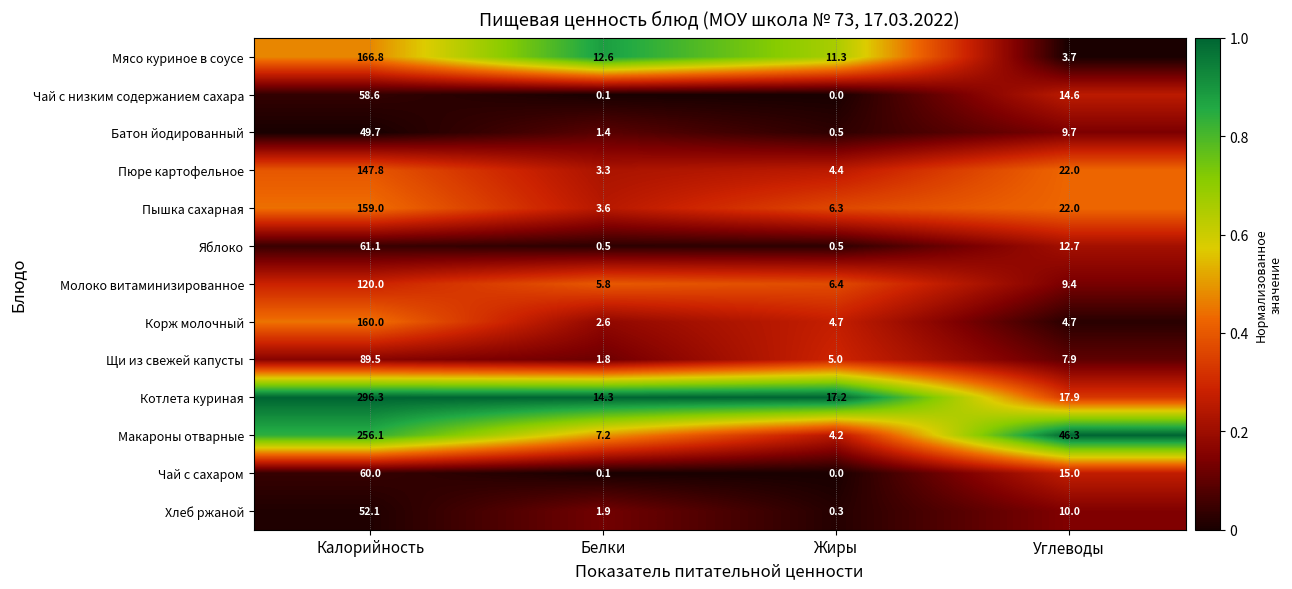

Is it true that Чай с сахаром equals 15.0 at Углеводы?

True